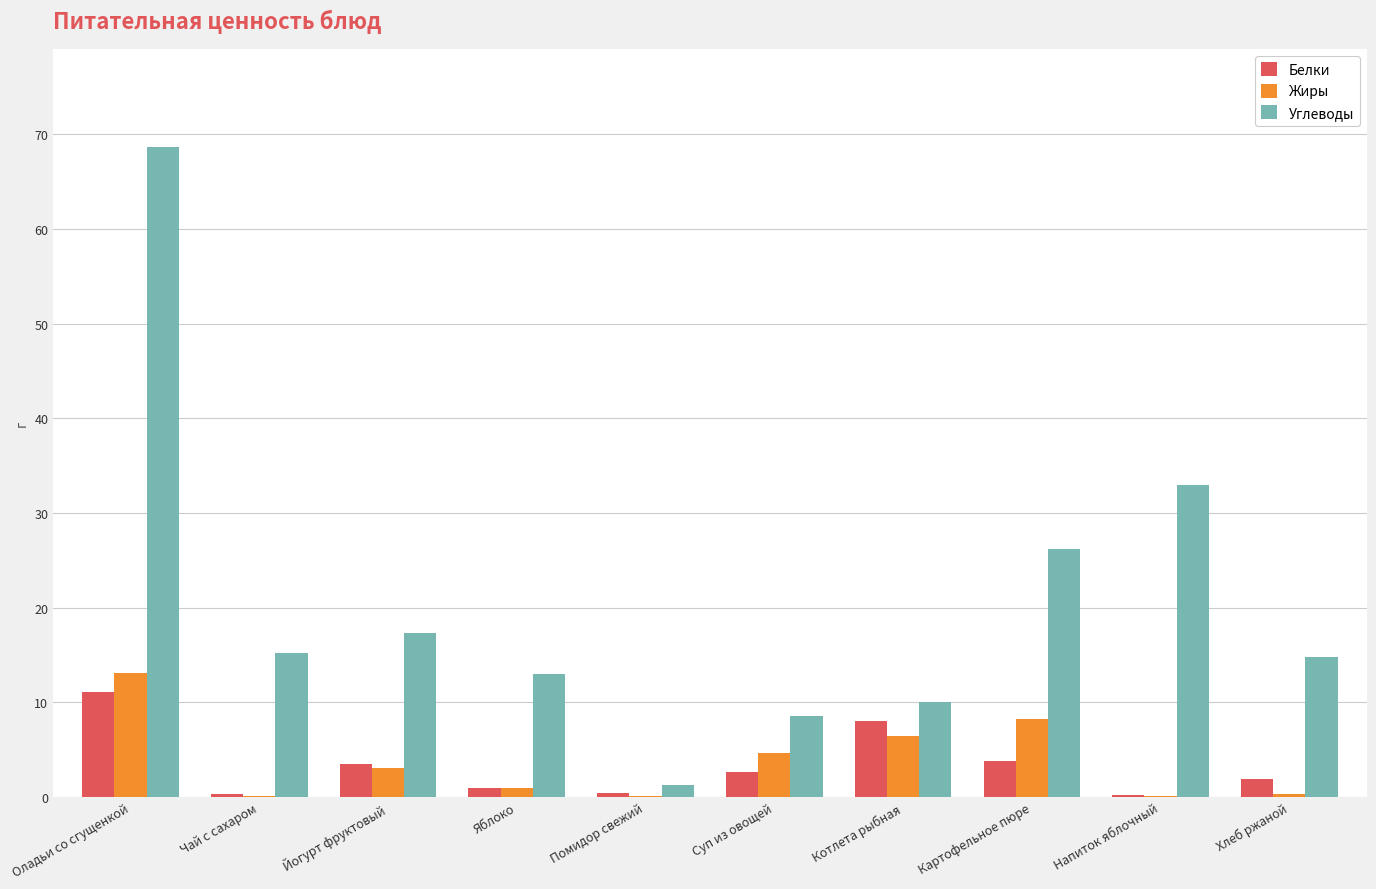

The Углеводы series shows 26.2 at Картофельное пюре. True or false?

True